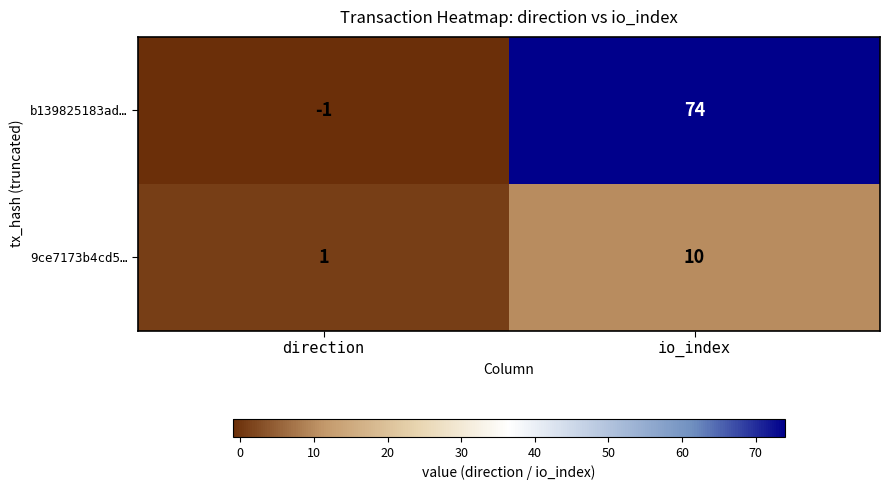

Where is b139825183ad… nearest to the value 36?

direction